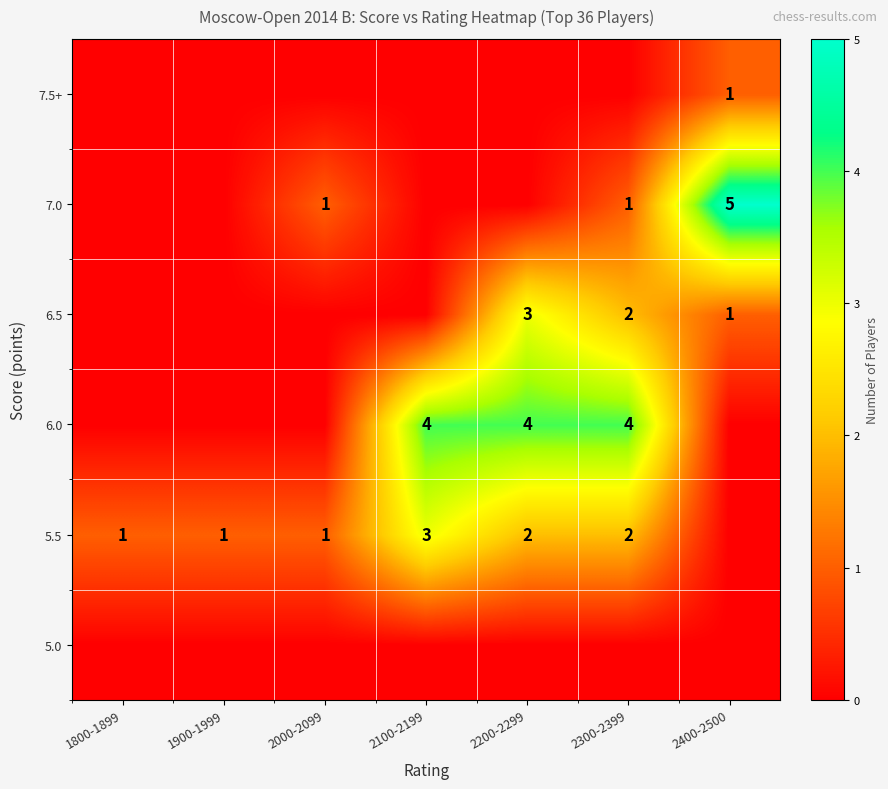

Which series changed the most between 2000-2099 and 2400-2500?

7.0